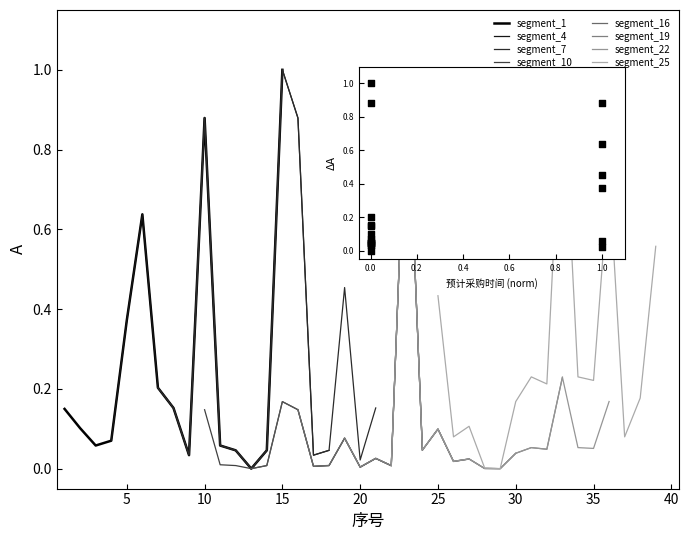

What is the change in value from 4 to 8?

+0.1